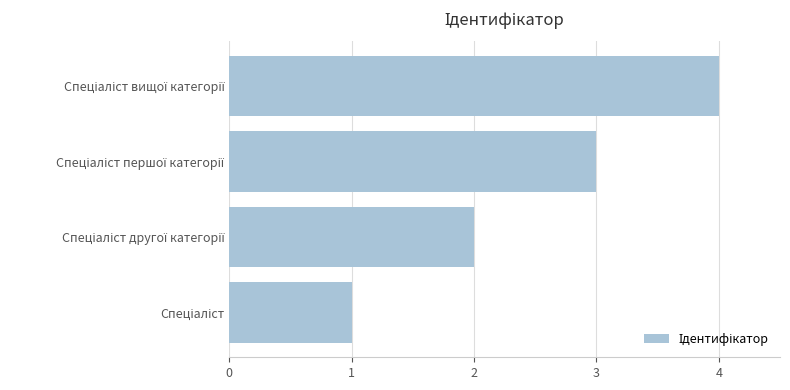

Are the bars horizontal?

Yes